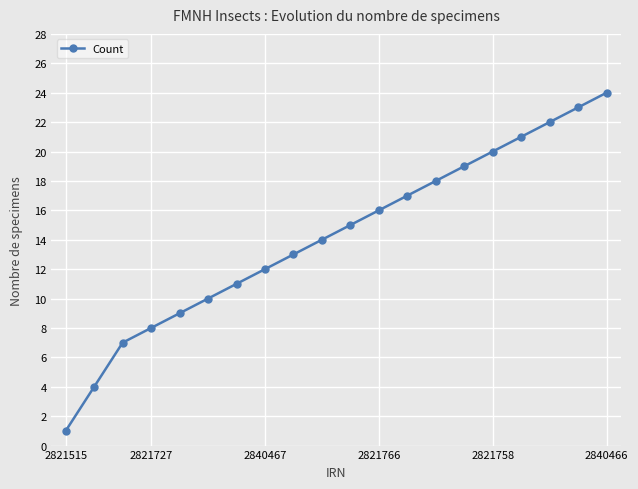

What is the sum of all values?

284